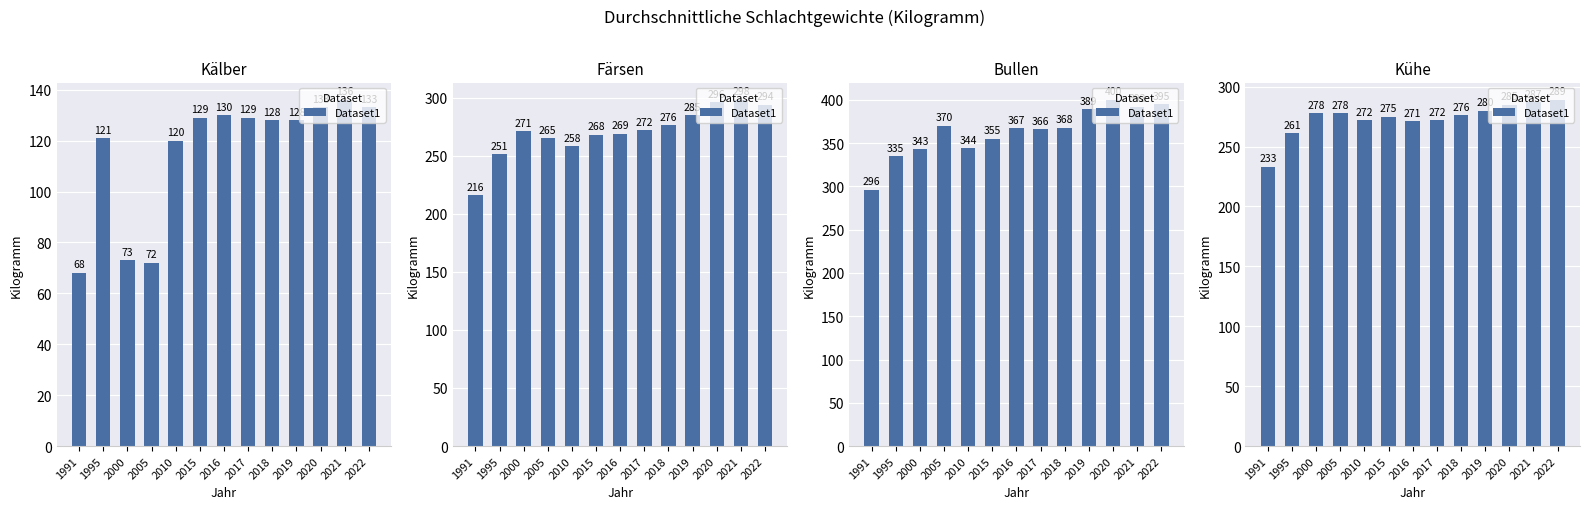

The value at 2010 is 272. True or false?

True